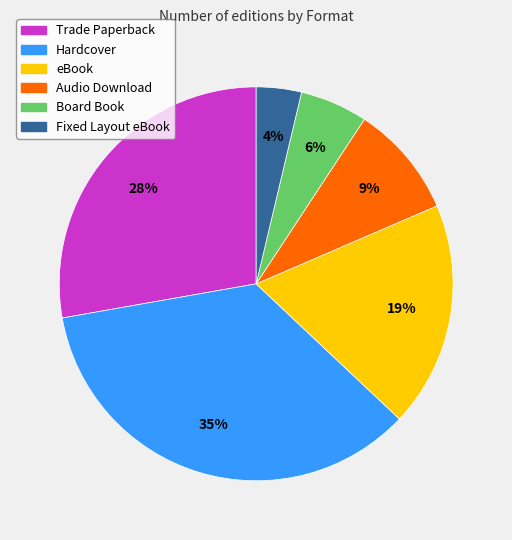

To the nearest percent, what percentage of the pie is Trade Paperback?

28%